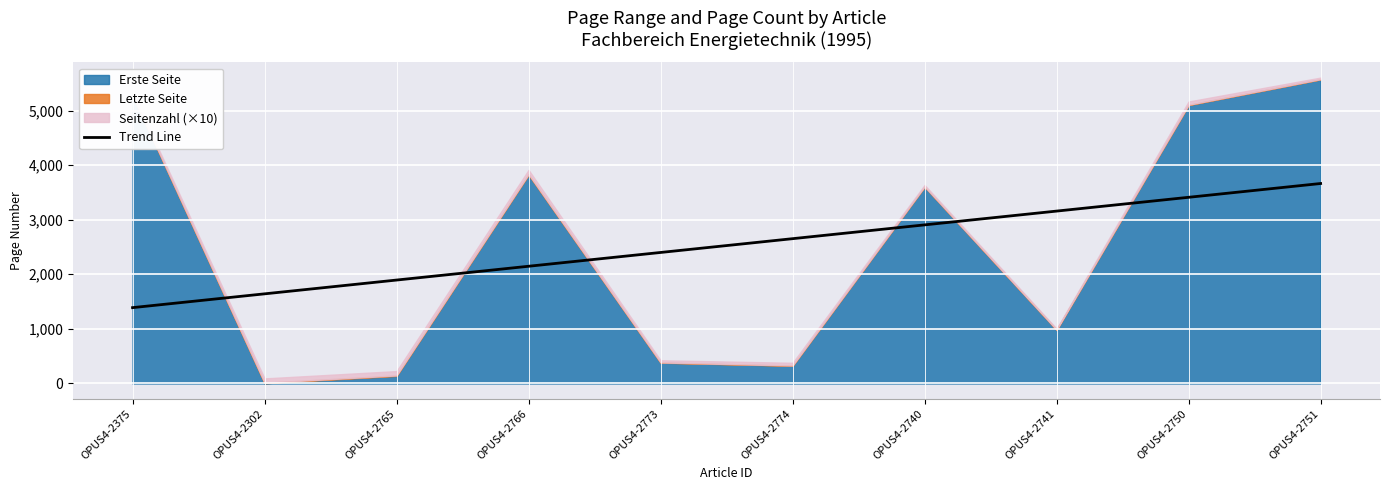

What is the sum of the values at OPUS4-2750 and OPUS4-2740?

6315.3